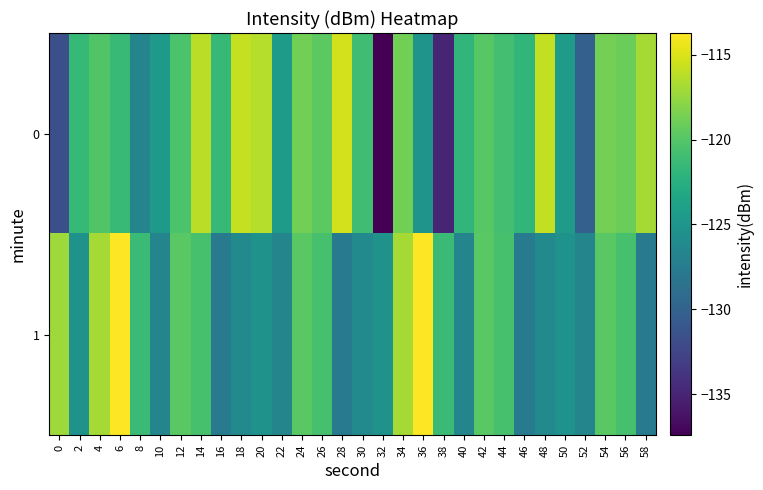

What is the maximum value shown in the chart?

-113.7